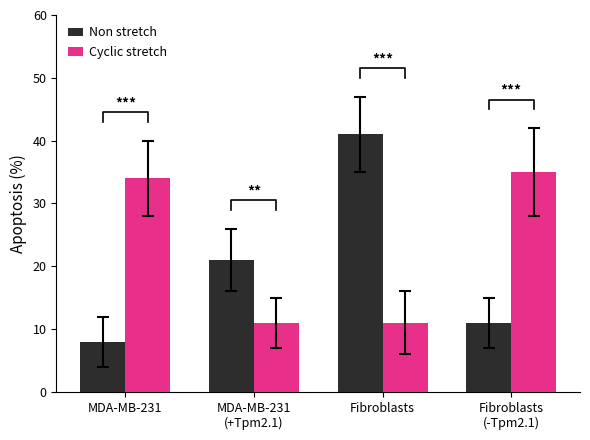

What is the difference between the maximum and minimum values in the Non stretch series?

33